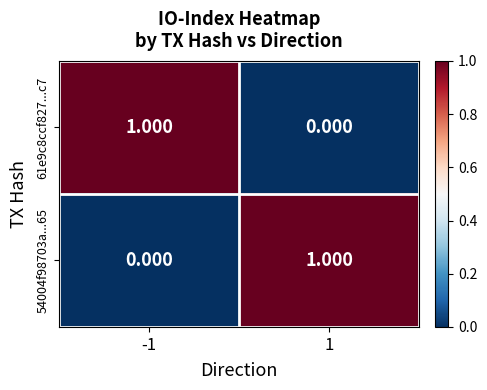

Is the value of 54004f98703a...65 at 1 greater than the value of 61e9c8ccf827...c7 at 1?

Yes